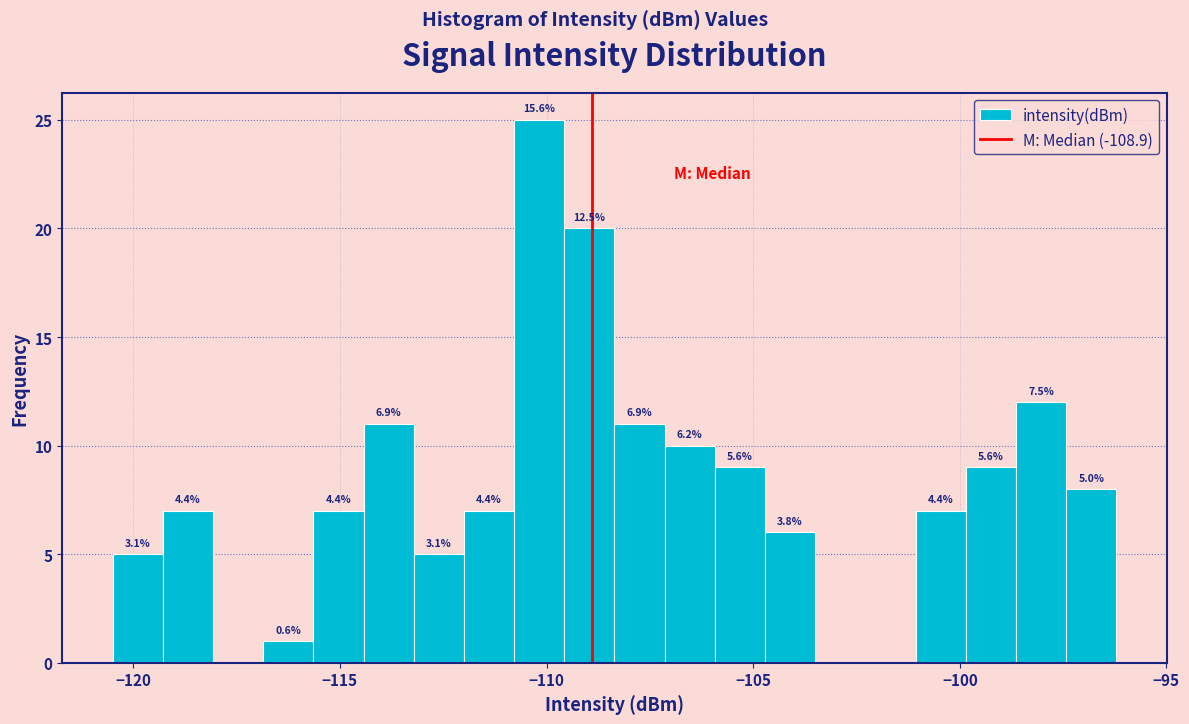

Around what value on the x-axis is the tallest bar? Give the approximate position of its centre, as read against the axis.

-110.0